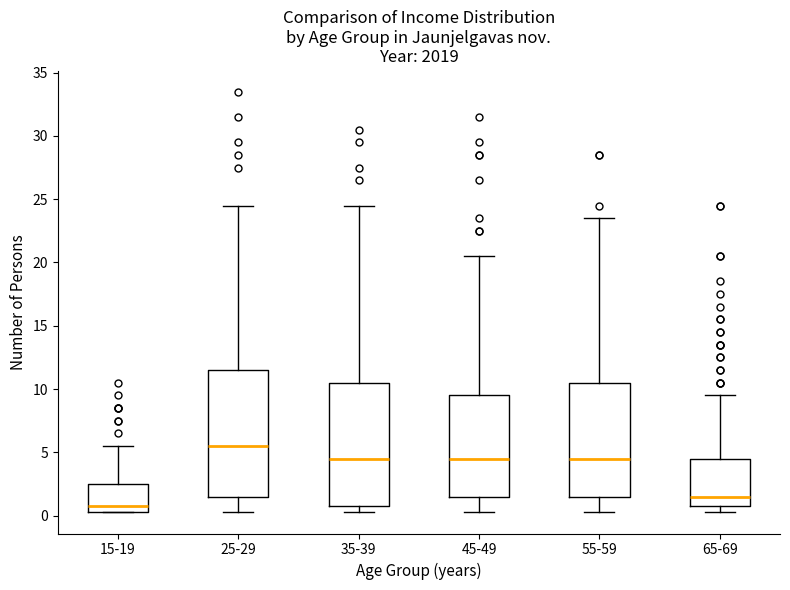

Which box has the lowest median line?

15-19